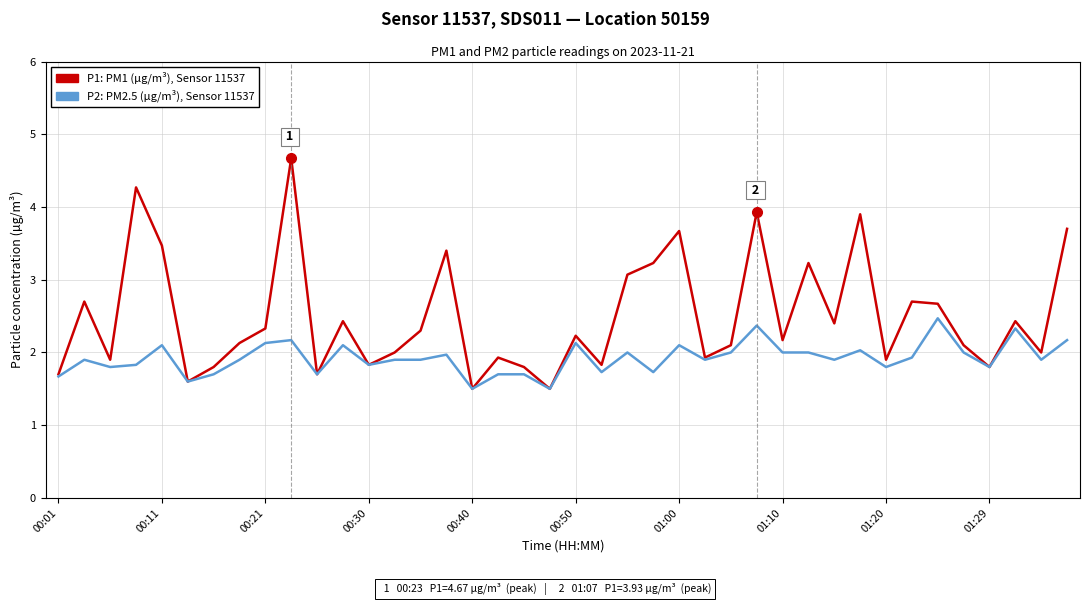

List the series in order of their overall mean, lowest first.

P2: PM2.5 (µg/m³), Sensor 11537, P1: PM1 (µg/m³), Sensor 11537